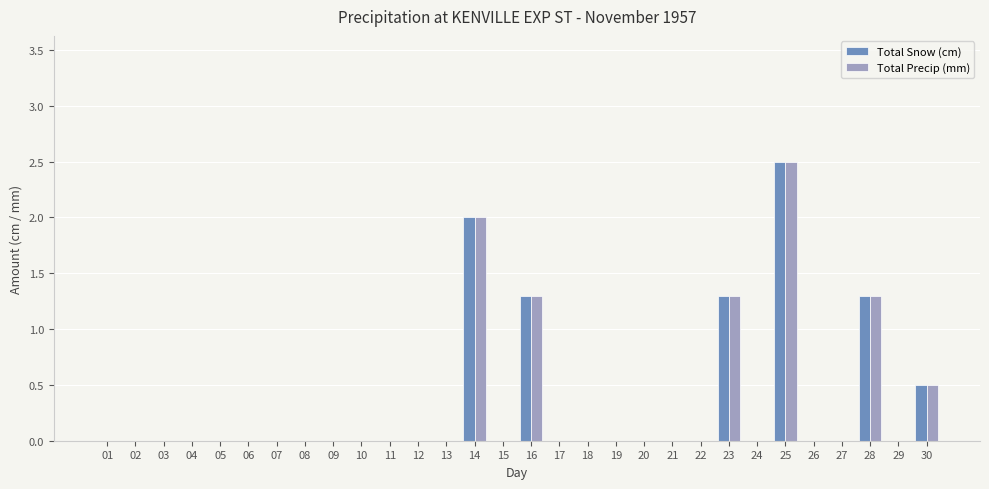

What is the sum of all Total Precip (mm) values?

8.9